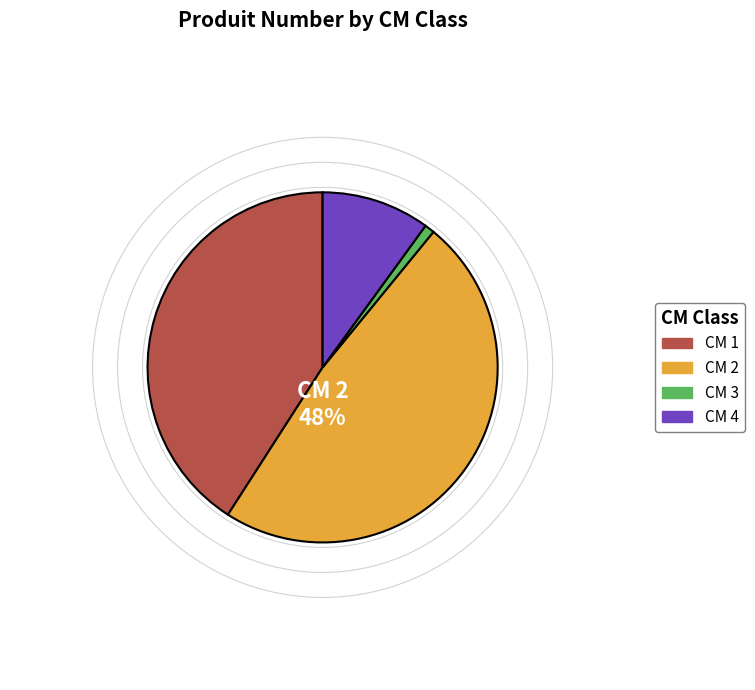

To the nearest percent, what is the difference between the largest and smallest slice percentages?

47%